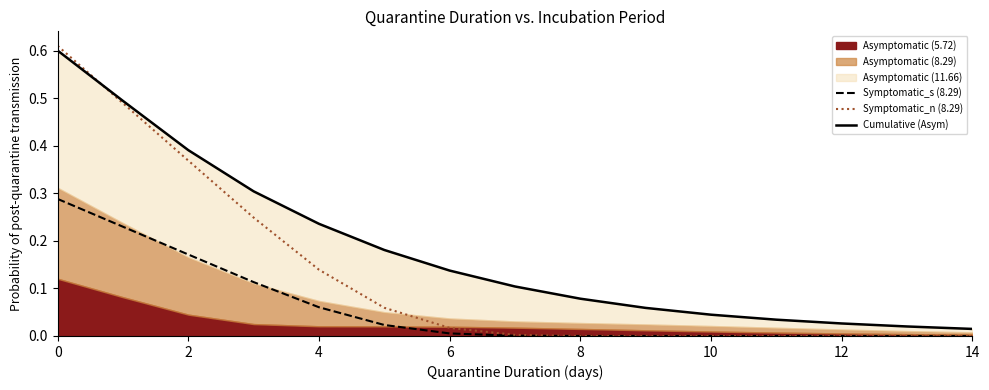

True or false: Symptomatic_s (8.29) and Symptomatic_n (8.29) cross at least once.

False